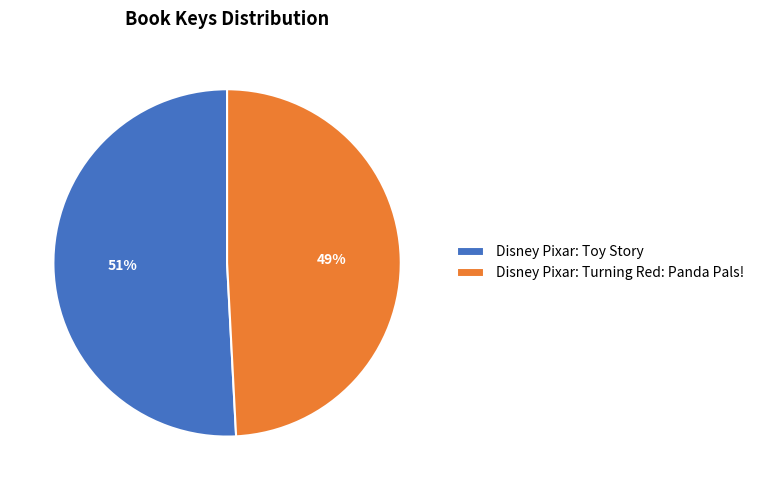

The Disney Pixar: Turning Red: Panda Pals! slice represents 49% of the pie. True or false?

True